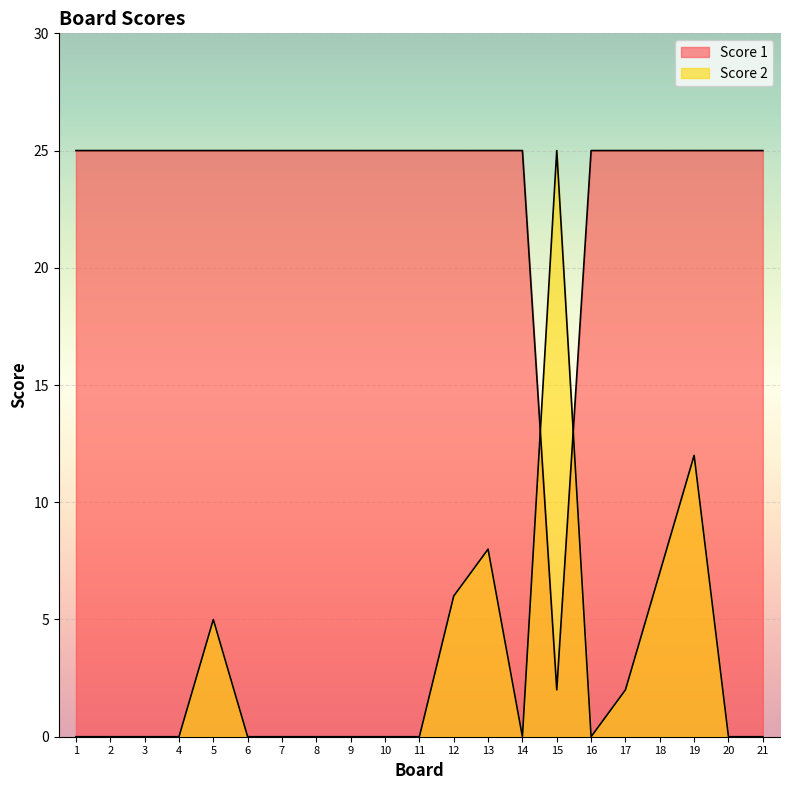

How many interior local valleys does the Score 2 series have?

2